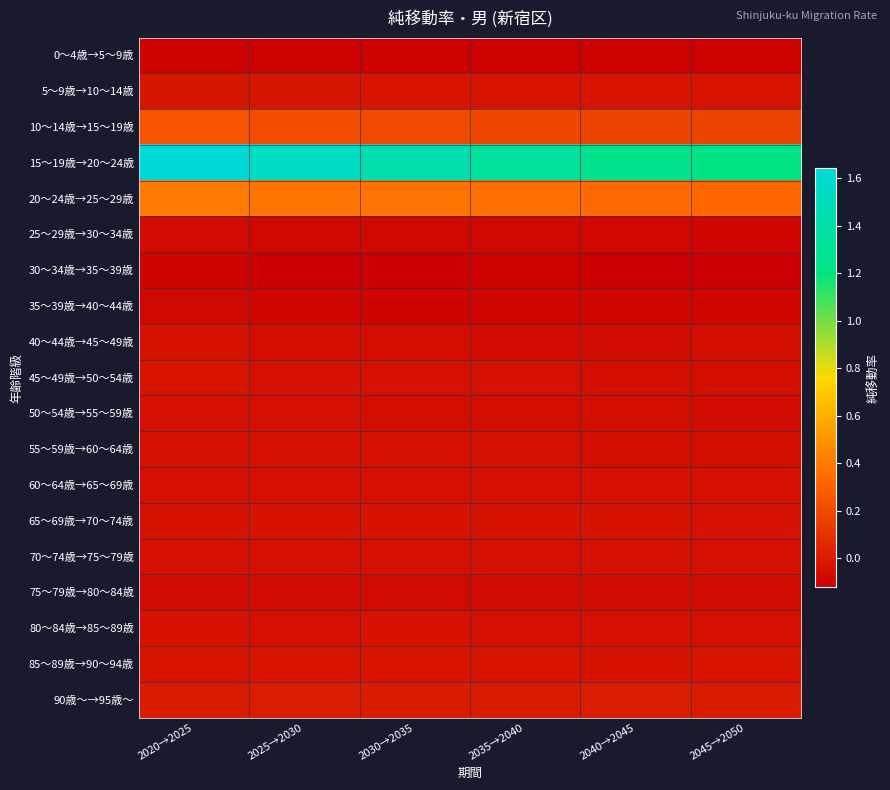

Which category has the highest value across all series?

2020→2025